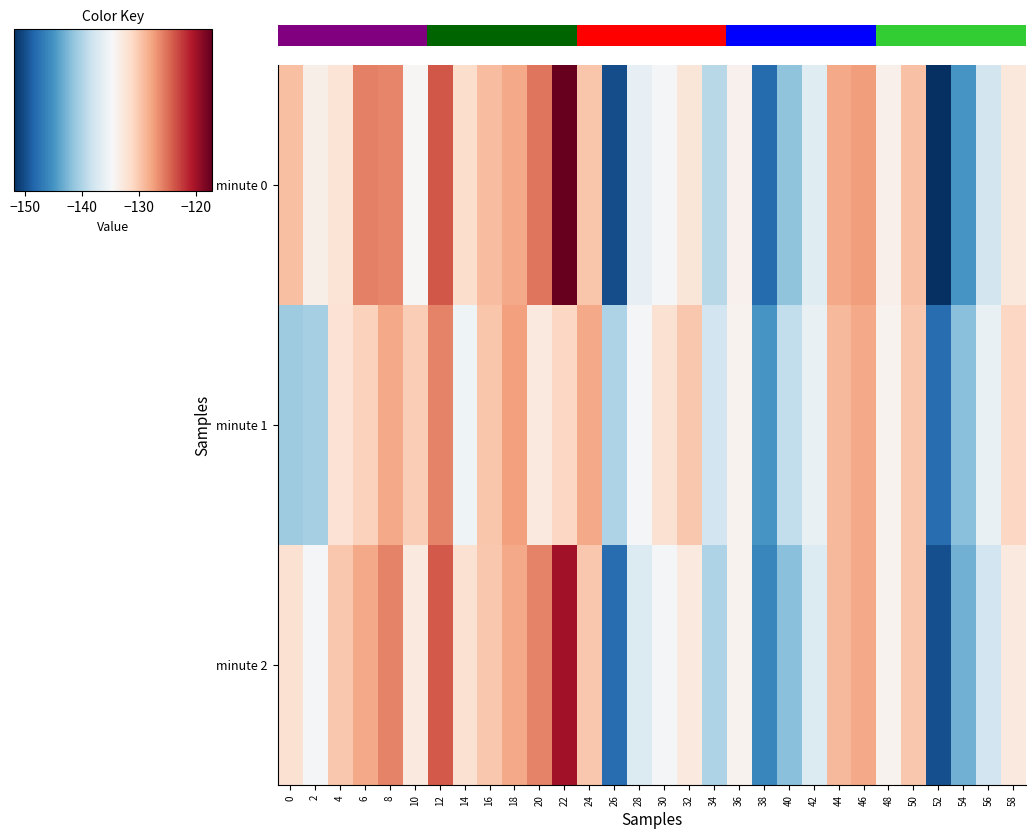

Which series has the largest total across all categories?

minute 0